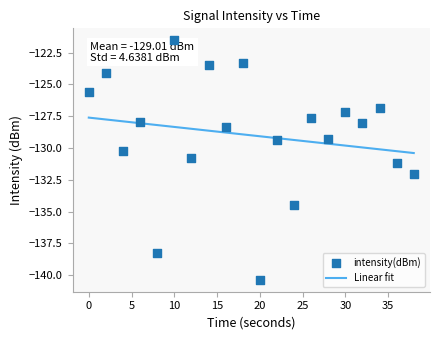

Which has a higher value, 38 or 18?

18